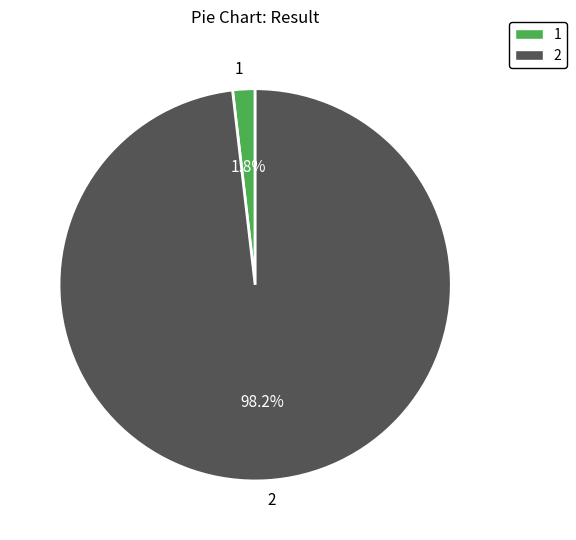

To the nearest percent, what is the combined percentage of 1 and 2?

100%